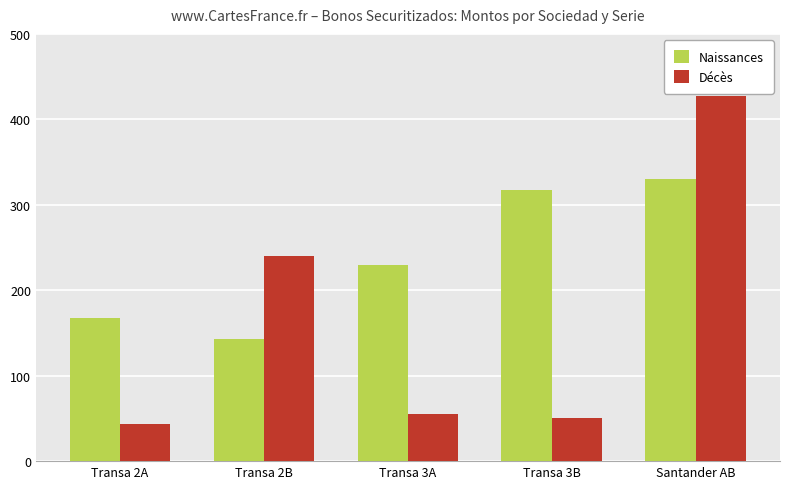

Reading left to right, transcribe all the data shown in this chart.

Naissances: 168	143	230	317	330
Décès: 43	240	55	50	427